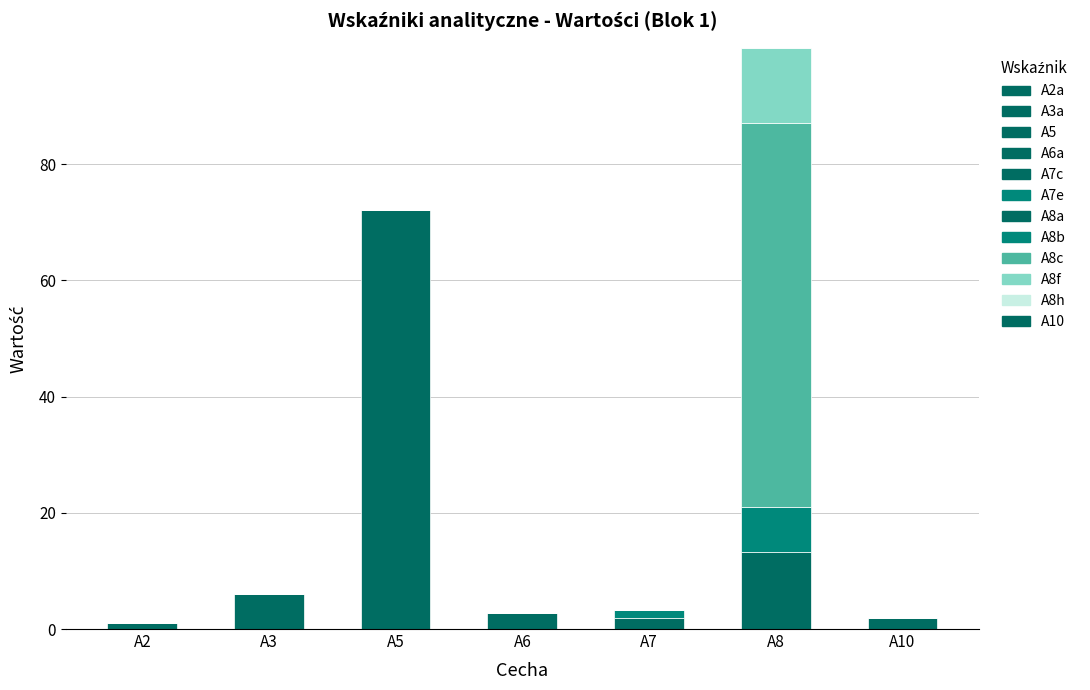

How many data points does each series have?

7